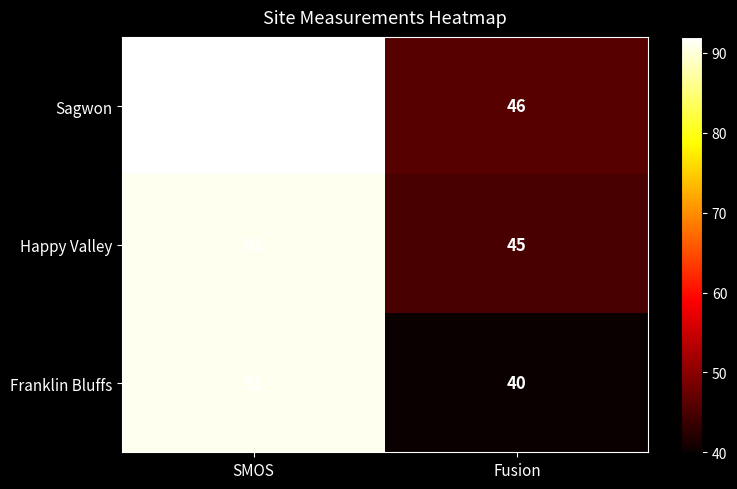

Between SMOS and Fusion, which series saw the biggest shift?

Franklin Bluffs